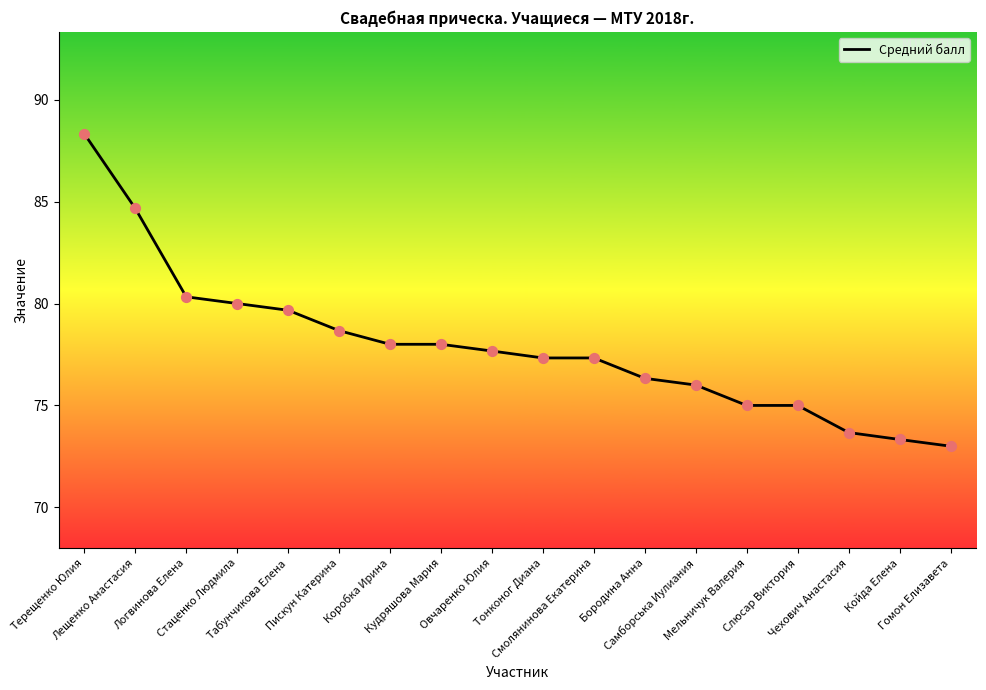

What is the change in value from Бородина Анна to Гомон Елизавета?

-3.3